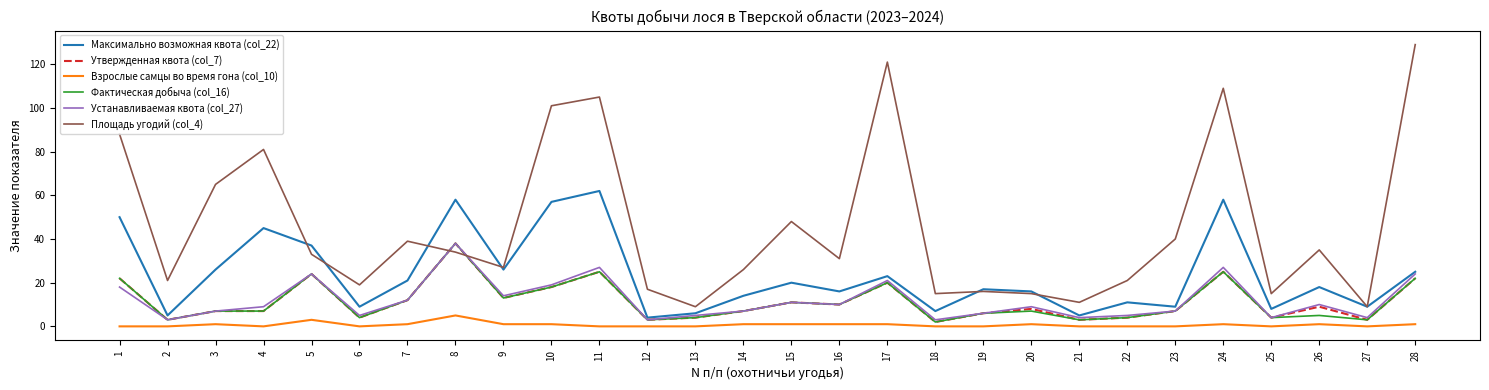

True or false: Утвержденная квота (col_7) has a value of 12 at 4.

False